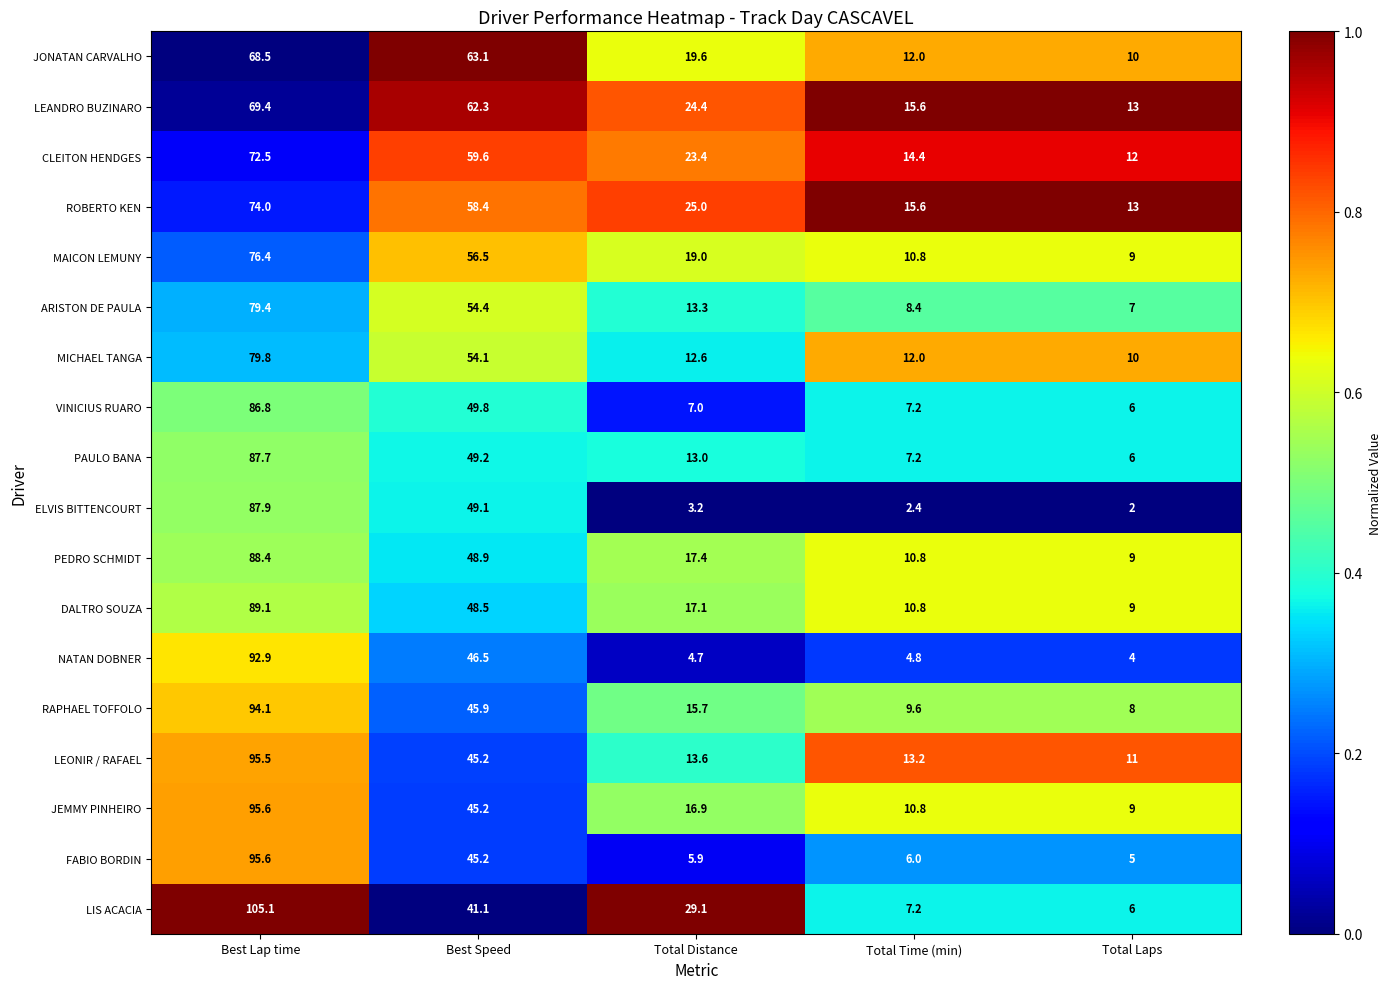

Rank the categories by PEDRO SCHMIDT value from lowest to highest.

Total Laps, Total Time (min), Total Distance, Best Speed, Best Lap time